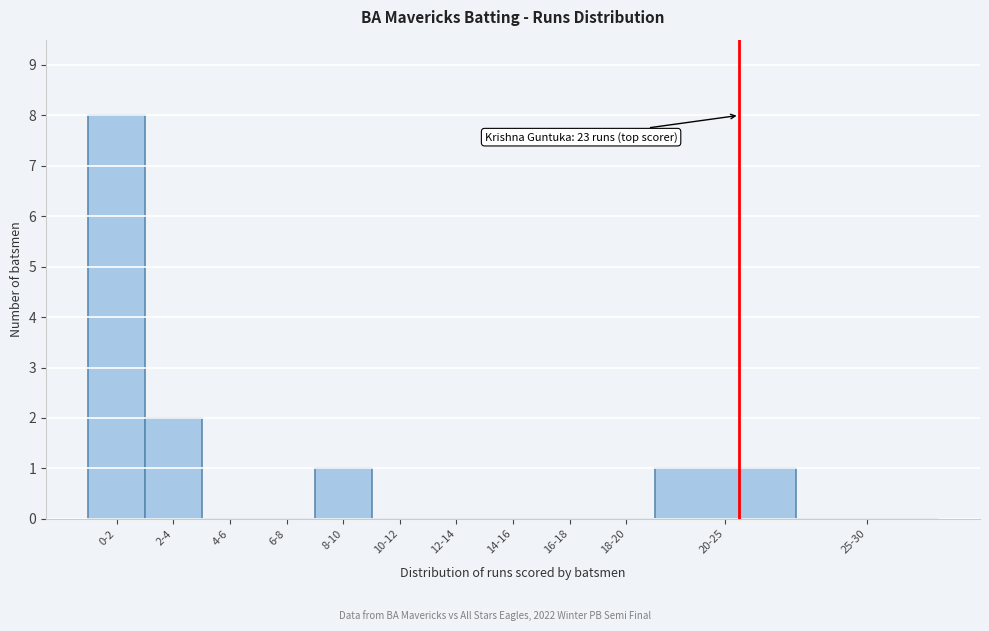

Reading left to right, transcribe all the data shown in this chart.

0-2=8	2-4=2	4-6=0	6-8=0	8-10=1	10-12=0	12-14=0	14-16=0	16-18=0	18-20=0	20-25=1	25-30=0